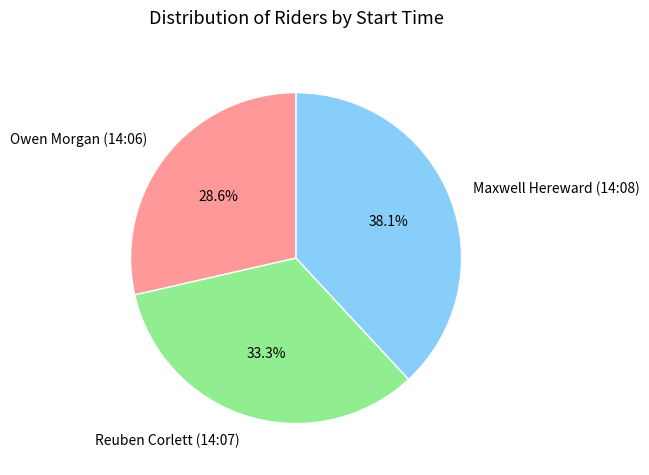

What is the smallest slice in the pie chart?

Owen Morgan (14:06)